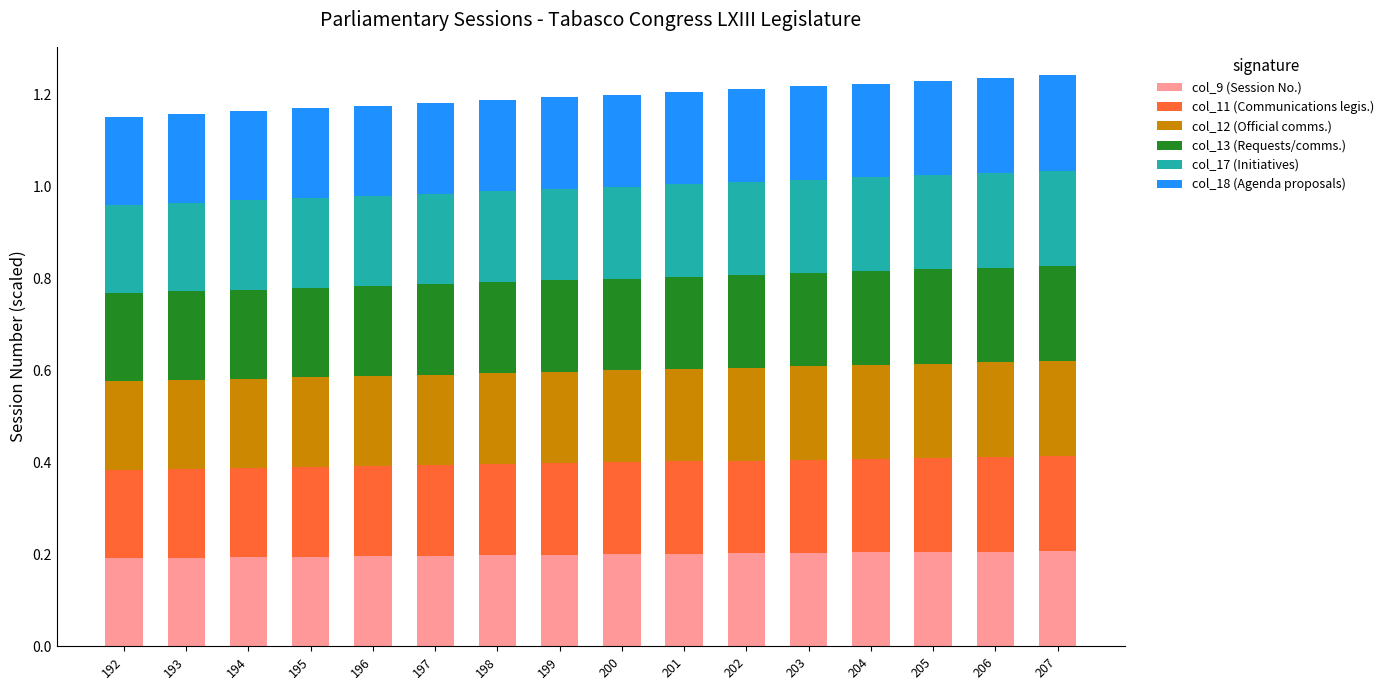

What is the total value across all series at 203?

1.2